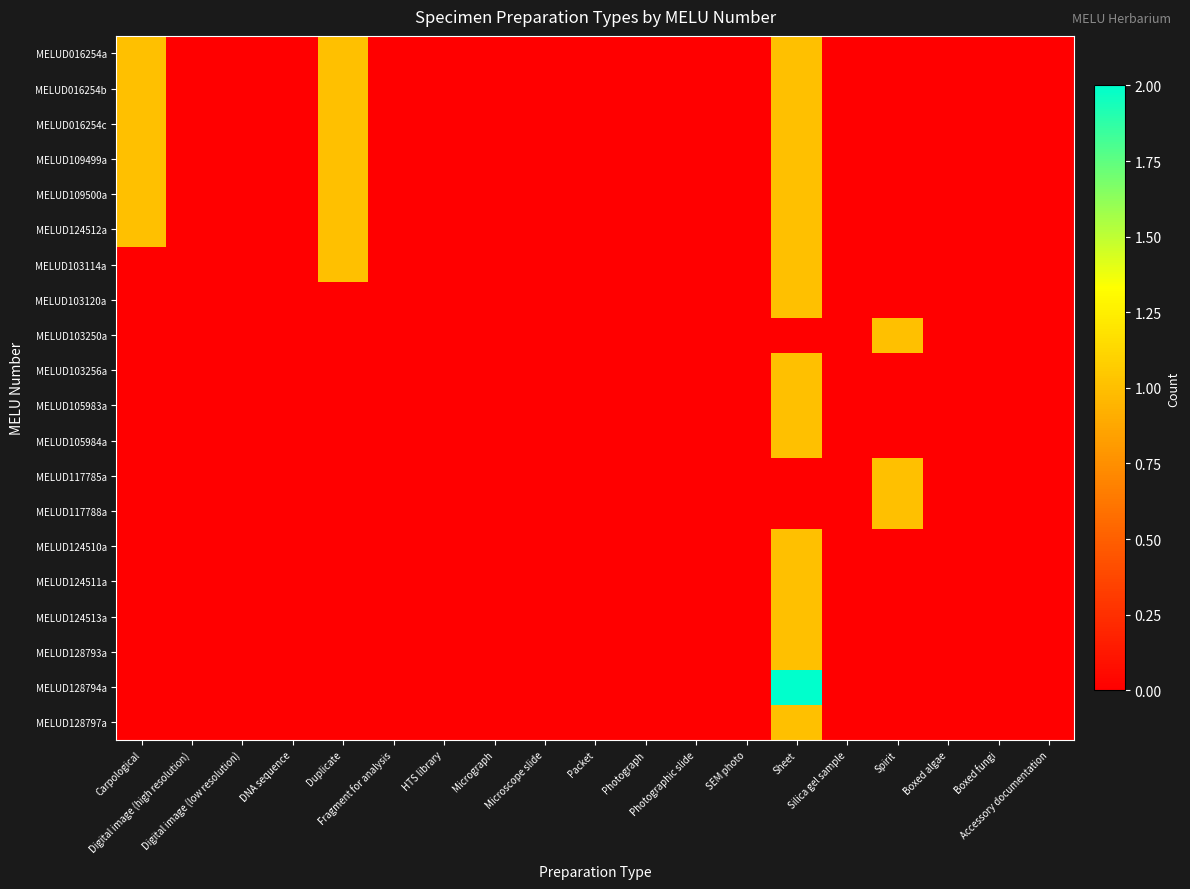

Reading left to right, what are all the values shown in this chart?

MELUD016254a: Carpological=1	Digital image (high resolution)=0	Digital image (low resolution)=0	DNA sequence=0	Duplicate=1	Fragment for analysis=0	HTS library=0	Micrograph=0	Microscope slide=0	Packet=0	Photograph=0	Photographic slide=0	SEM photo=0	Sheet=1	Silica gel sample=0	Spirit=0	Boxed algae=0	Boxed fungi=0	Accessory documentation=0
MELUD016254b: Carpological=1	Digital image (high resolution)=0	Digital image (low resolution)=0	DNA sequence=0	Duplicate=1	Fragment for analysis=0	HTS library=0	Micrograph=0	Microscope slide=0	Packet=0	Photograph=0	Photographic slide=0	SEM photo=0	Sheet=1	Silica gel sample=0	Spirit=0	Boxed algae=0	Boxed fungi=0	Accessory documentation=0
MELUD016254c: Carpological=1	Digital image (high resolution)=0	Digital image (low resolution)=0	DNA sequence=0	Duplicate=1	Fragment for analysis=0	HTS library=0	Micrograph=0	Microscope slide=0	Packet=0	Photograph=0	Photographic slide=0	SEM photo=0	Sheet=1	Silica gel sample=0	Spirit=0	Boxed algae=0	Boxed fungi=0	Accessory documentation=0
MELUD109499a: Carpological=1	Digital image (high resolution)=0	Digital image (low resolution)=0	DNA sequence=0	Duplicate=1	Fragment for analysis=0	HTS library=0	Micrograph=0	Microscope slide=0	Packet=0	Photograph=0	Photographic slide=0	SEM photo=0	Sheet=1	Silica gel sample=0	Spirit=0	Boxed algae=0	Boxed fungi=0	Accessory documentation=0
MELUD109500a: Carpological=1	Digital image (high resolution)=0	Digital image (low resolution)=0	DNA sequence=0	Duplicate=1	Fragment for analysis=0	HTS library=0	Micrograph=0	Microscope slide=0	Packet=0	Photograph=0	Photographic slide=0	SEM photo=0	Sheet=1	Silica gel sample=0	Spirit=0	Boxed algae=0	Boxed fungi=0	Accessory documentation=0
MELUD124512a: Carpological=1	Digital image (high resolution)=0	Digital image (low resolution)=0	DNA sequence=0	Duplicate=1	Fragment for analysis=0	HTS library=0	Micrograph=0	Microscope slide=0	Packet=0	Photograph=0	Photographic slide=0	SEM photo=0	Sheet=1	Silica gel sample=0	Spirit=0	Boxed algae=0	Boxed fungi=0	Accessory documentation=0
MELUD103114a: Carpological=0	Digital image (high resolution)=0	Digital image (low resolution)=0	DNA sequence=0	Duplicate=1	Fragment for analysis=0	HTS library=0	Micrograph=0	Microscope slide=0	Packet=0	Photograph=0	Photographic slide=0	SEM photo=0	Sheet=1	Silica gel sample=0	Spirit=0	Boxed algae=0	Boxed fungi=0	Accessory documentation=0
MELUD103120a: Carpological=0	Digital image (high resolution)=0	Digital image (low resolution)=0	DNA sequence=0	Duplicate=0	Fragment for analysis=0	HTS library=0	Micrograph=0	Microscope slide=0	Packet=0	Photograph=0	Photographic slide=0	SEM photo=0	Sheet=1	Silica gel sample=0	Spirit=0	Boxed algae=0	Boxed fungi=0	Accessory documentation=0
MELUD103250a: Carpological=0	Digital image (high resolution)=0	Digital image (low resolution)=0	DNA sequence=0	Duplicate=0	Fragment for analysis=0	HTS library=0	Micrograph=0	Microscope slide=0	Packet=0	Photograph=0	Photographic slide=0	SEM photo=0	Sheet=0	Silica gel sample=0	Spirit=1	Boxed algae=0	Boxed fungi=0	Accessory documentation=0
MELUD103256a: Carpological=0	Digital image (high resolution)=0	Digital image (low resolution)=0	DNA sequence=0	Duplicate=0	Fragment for analysis=0	HTS library=0	Micrograph=0	Microscope slide=0	Packet=0	Photograph=0	Photographic slide=0	SEM photo=0	Sheet=1	Silica gel sample=0	Spirit=0	Boxed algae=0	Boxed fungi=0	Accessory documentation=0
MELUD105983a: Carpological=0	Digital image (high resolution)=0	Digital image (low resolution)=0	DNA sequence=0	Duplicate=0	Fragment for analysis=0	HTS library=0	Micrograph=0	Microscope slide=0	Packet=0	Photograph=0	Photographic slide=0	SEM photo=0	Sheet=1	Silica gel sample=0	Spirit=0	Boxed algae=0	Boxed fungi=0	Accessory documentation=0
MELUD105984a: Carpological=0	Digital image (high resolution)=0	Digital image (low resolution)=0	DNA sequence=0	Duplicate=0	Fragment for analysis=0	HTS library=0	Micrograph=0	Microscope slide=0	Packet=0	Photograph=0	Photographic slide=0	SEM photo=0	Sheet=1	Silica gel sample=0	Spirit=0	Boxed algae=0	Boxed fungi=0	Accessory documentation=0
MELUD117785a: Carpological=0	Digital image (high resolution)=0	Digital image (low resolution)=0	DNA sequence=0	Duplicate=0	Fragment for analysis=0	HTS library=0	Micrograph=0	Microscope slide=0	Packet=0	Photograph=0	Photographic slide=0	SEM photo=0	Sheet=0	Silica gel sample=0	Spirit=1	Boxed algae=0	Boxed fungi=0	Accessory documentation=0
MELUD117788a: Carpological=0	Digital image (high resolution)=0	Digital image (low resolution)=0	DNA sequence=0	Duplicate=0	Fragment for analysis=0	HTS library=0	Micrograph=0	Microscope slide=0	Packet=0	Photograph=0	Photographic slide=0	SEM photo=0	Sheet=0	Silica gel sample=0	Spirit=1	Boxed algae=0	Boxed fungi=0	Accessory documentation=0
MELUD124510a: Carpological=0	Digital image (high resolution)=0	Digital image (low resolution)=0	DNA sequence=0	Duplicate=0	Fragment for analysis=0	HTS library=0	Micrograph=0	Microscope slide=0	Packet=0	Photograph=0	Photographic slide=0	SEM photo=0	Sheet=1	Silica gel sample=0	Spirit=0	Boxed algae=0	Boxed fungi=0	Accessory documentation=0
MELUD124511a: Carpological=0	Digital image (high resolution)=0	Digital image (low resolution)=0	DNA sequence=0	Duplicate=0	Fragment for analysis=0	HTS library=0	Micrograph=0	Microscope slide=0	Packet=0	Photograph=0	Photographic slide=0	SEM photo=0	Sheet=1	Silica gel sample=0	Spirit=0	Boxed algae=0	Boxed fungi=0	Accessory documentation=0
MELUD124513a: Carpological=0	Digital image (high resolution)=0	Digital image (low resolution)=0	DNA sequence=0	Duplicate=0	Fragment for analysis=0	HTS library=0	Micrograph=0	Microscope slide=0	Packet=0	Photograph=0	Photographic slide=0	SEM photo=0	Sheet=1	Silica gel sample=0	Spirit=0	Boxed algae=0	Boxed fungi=0	Accessory documentation=0
MELUD128793a: Carpological=0	Digital image (high resolution)=0	Digital image (low resolution)=0	DNA sequence=0	Duplicate=0	Fragment for analysis=0	HTS library=0	Micrograph=0	Microscope slide=0	Packet=0	Photograph=0	Photographic slide=0	SEM photo=0	Sheet=1	Silica gel sample=0	Spirit=0	Boxed algae=0	Boxed fungi=0	Accessory documentation=0
MELUD128794a: Carpological=0	Digital image (high resolution)=0	Digital image (low resolution)=0	DNA sequence=0	Duplicate=0	Fragment for analysis=0	HTS library=0	Micrograph=0	Microscope slide=0	Packet=0	Photograph=0	Photographic slide=0	SEM photo=0	Sheet=2	Silica gel sample=0	Spirit=0	Boxed algae=0	Boxed fungi=0	Accessory documentation=0
MELUD128797a: Carpological=0	Digital image (high resolution)=0	Digital image (low resolution)=0	DNA sequence=0	Duplicate=0	Fragment for analysis=0	HTS library=0	Micrograph=0	Microscope slide=0	Packet=0	Photograph=0	Photographic slide=0	SEM photo=0	Sheet=1	Silica gel sample=0	Spirit=0	Boxed algae=0	Boxed fungi=0	Accessory documentation=0